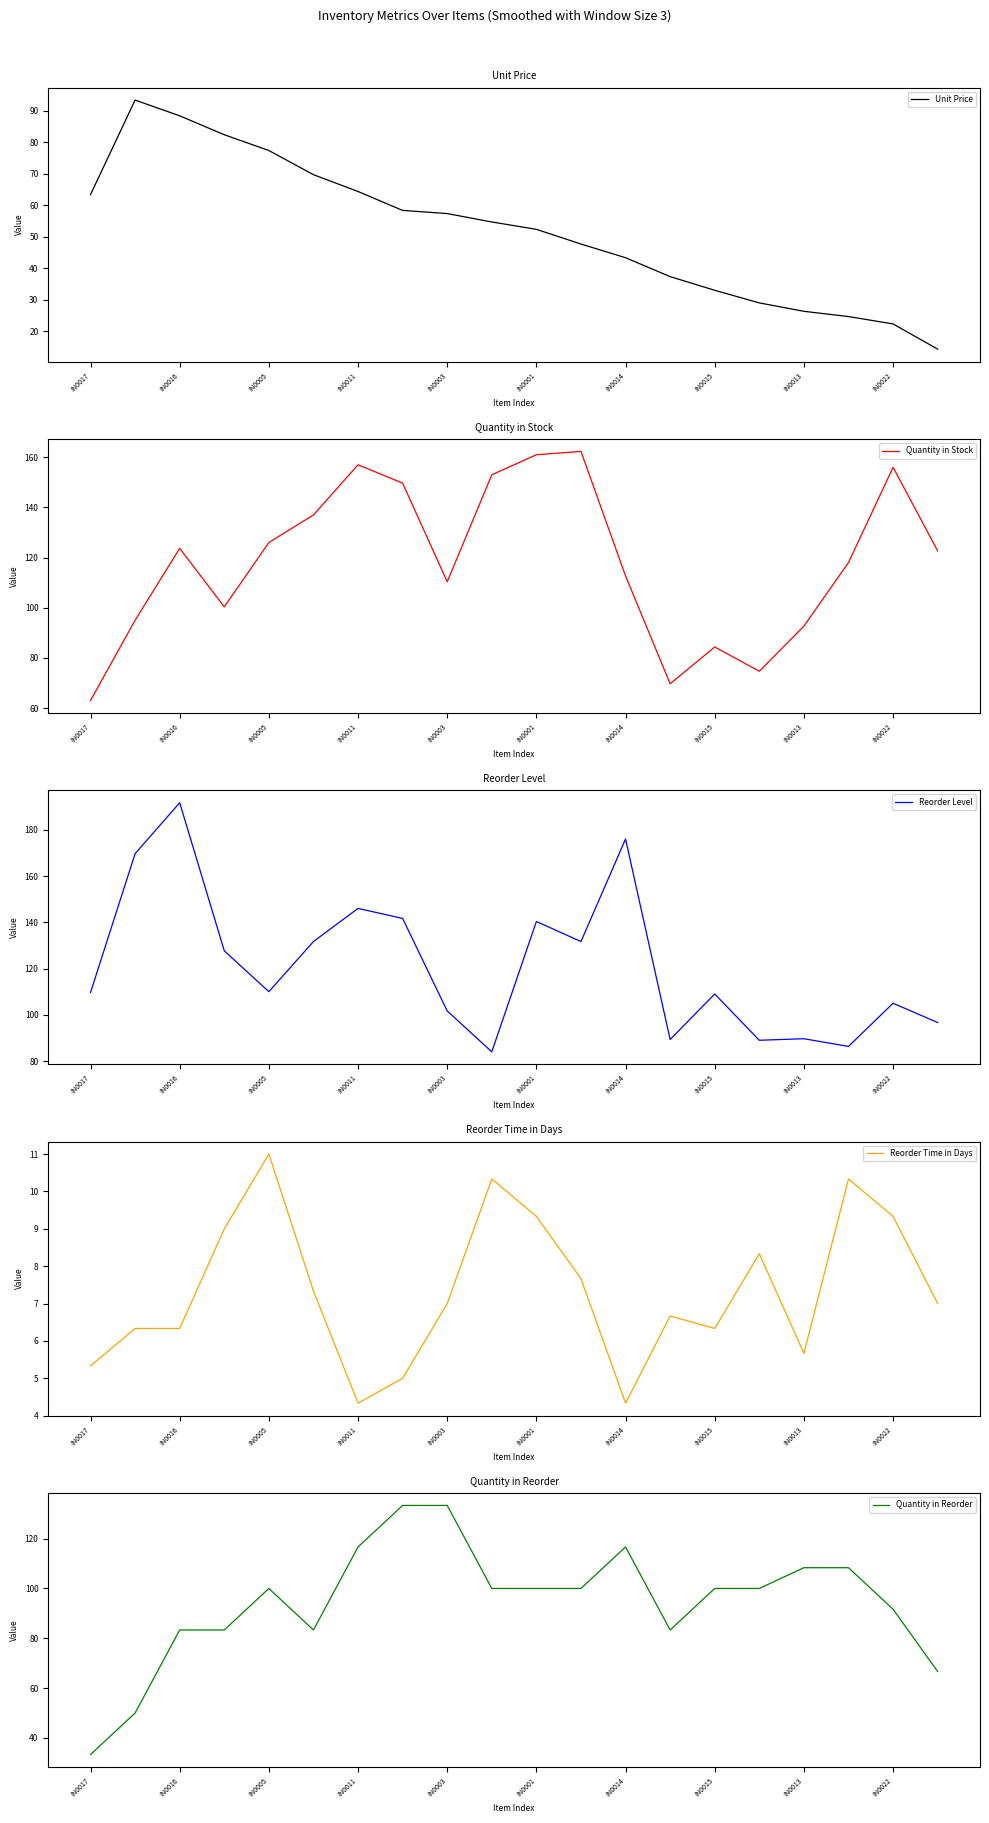

Is this an area chart (filled region under the line)?

No